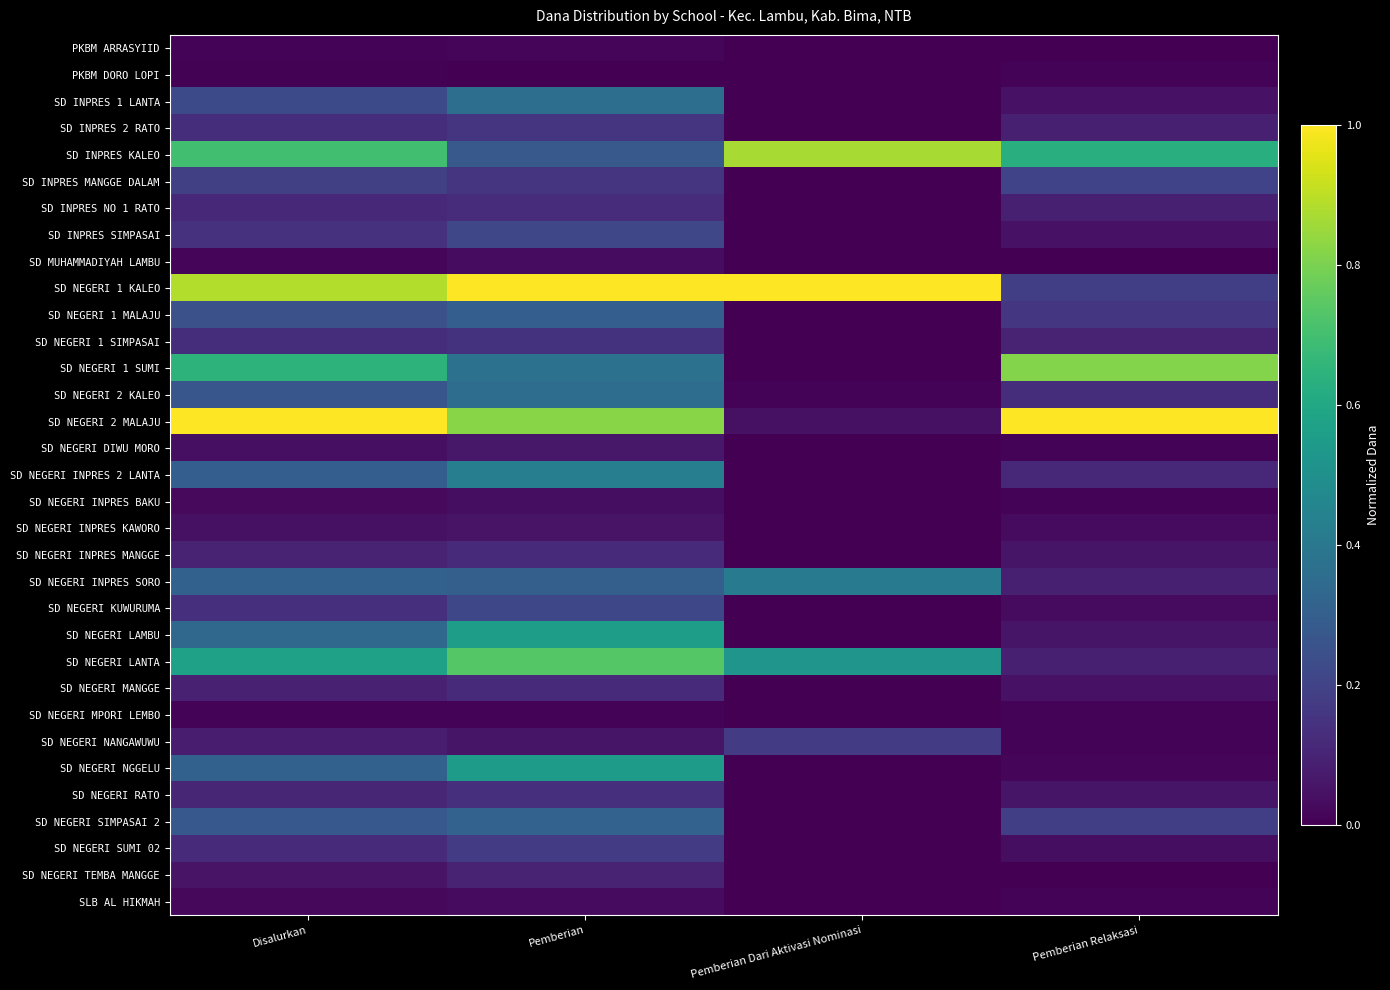

Reading left to right, extract all data points from this chart.

PKBM ARRASYIID: Disalurkan=0.0	Pemberian=0.0	Pemberian Dari Aktivasi Nominasi=0.0	Pemberian Relaksasi=0.0
PKBM DORO LOPI: Disalurkan=0.0	Pemberian=0.0	Pemberian Dari Aktivasi Nominasi=0.0	Pemberian Relaksasi=0.0
SD INPRES 1 LANTA: Disalurkan=0.2	Pemberian=0.4	Pemberian Dari Aktivasi Nominasi=0.0	Pemberian Relaksasi=0.0
SD INPRES 2 RATO: Disalurkan=0.1	Pemberian=0.2	Pemberian Dari Aktivasi Nominasi=0.0	Pemberian Relaksasi=0.1
SD INPRES KALEO: Disalurkan=0.7	Pemberian=0.3	Pemberian Dari Aktivasi Nominasi=0.9	Pemberian Relaksasi=0.6
SD INPRES MANGGE DALAM: Disalurkan=0.2	Pemberian=0.2	Pemberian Dari Aktivasi Nominasi=0.0	Pemberian Relaksasi=0.2
SD INPRES NO 1 RATO: Disalurkan=0.1	Pemberian=0.1	Pemberian Dari Aktivasi Nominasi=0.0	Pemberian Relaksasi=0.1
SD INPRES SIMPASAI: Disalurkan=0.1	Pemberian=0.2	Pemberian Dari Aktivasi Nominasi=0.0	Pemberian Relaksasi=0.0
SD MUHAMMADIYAH LAMBU: Disalurkan=0.0	Pemberian=0.0	Pemberian Dari Aktivasi Nominasi=0.0	Pemberian Relaksasi=0.0
SD NEGERI 1 KALEO: Disalurkan=0.9	Pemberian=1.0	Pemberian Dari Aktivasi Nominasi=1.0	Pemberian Relaksasi=0.2
SD NEGERI 1 MALAJU: Disalurkan=0.2	Pemberian=0.3	Pemberian Dari Aktivasi Nominasi=0.0	Pemberian Relaksasi=0.2
SD NEGERI 1 SIMPASAI: Disalurkan=0.1	Pemberian=0.1	Pemberian Dari Aktivasi Nominasi=0.0	Pemberian Relaksasi=0.1
SD NEGERI 1 SUMI: Disalurkan=0.6	Pemberian=0.4	Pemberian Dari Aktivasi Nominasi=0.0	Pemberian Relaksasi=0.8
SD NEGERI 2 KALEO: Disalurkan=0.3	Pemberian=0.4	Pemberian Dari Aktivasi Nominasi=0.0	Pemberian Relaksasi=0.1
SD NEGERI 2 MALAJU: Disalurkan=1.0	Pemberian=0.8	Pemberian Dari Aktivasi Nominasi=0.0	Pemberian Relaksasi=1.0
SD NEGERI DIWU MORO: Disalurkan=0.0	Pemberian=0.1	Pemberian Dari Aktivasi Nominasi=0.0	Pemberian Relaksasi=0.0
SD NEGERI INPRES 2 LANTA: Disalurkan=0.3	Pemberian=0.4	Pemberian Dari Aktivasi Nominasi=0.0	Pemberian Relaksasi=0.1
SD NEGERI INPRES BAKU: Disalurkan=0.0	Pemberian=0.0	Pemberian Dari Aktivasi Nominasi=0.0	Pemberian Relaksasi=0.0
SD NEGERI INPRES KAWORO: Disalurkan=0.0	Pemberian=0.1	Pemberian Dari Aktivasi Nominasi=0.0	Pemberian Relaksasi=0.0
SD NEGERI INPRES MANGGE: Disalurkan=0.1	Pemberian=0.1	Pemberian Dari Aktivasi Nominasi=0.0	Pemberian Relaksasi=0.1
SD NEGERI INPRES SORO: Disalurkan=0.3	Pemberian=0.3	Pemberian Dari Aktivasi Nominasi=0.4	Pemberian Relaksasi=0.1
SD NEGERI KUWURUMA: Disalurkan=0.1	Pemberian=0.2	Pemberian Dari Aktivasi Nominasi=0.0	Pemberian Relaksasi=0.0
SD NEGERI LAMBU: Disalurkan=0.3	Pemberian=0.6	Pemberian Dari Aktivasi Nominasi=0.0	Pemberian Relaksasi=0.1
SD NEGERI LANTA: Disalurkan=0.6	Pemberian=0.7	Pemberian Dari Aktivasi Nominasi=0.5	Pemberian Relaksasi=0.1
SD NEGERI MANGGE: Disalurkan=0.1	Pemberian=0.1	Pemberian Dari Aktivasi Nominasi=0.0	Pemberian Relaksasi=0.0
SD NEGERI MPORI LEMBO: Disalurkan=0.0	Pemberian=0.0	Pemberian Dari Aktivasi Nominasi=0.0	Pemberian Relaksasi=0.0
SD NEGERI NANGAWUWU: Disalurkan=0.1	Pemberian=0.1	Pemberian Dari Aktivasi Nominasi=0.2	Pemberian Relaksasi=0.0
SD NEGERI NGGELU: Disalurkan=0.3	Pemberian=0.5	Pemberian Dari Aktivasi Nominasi=0.0	Pemberian Relaksasi=0.0
SD NEGERI RATO: Disalurkan=0.1	Pemberian=0.1	Pemberian Dari Aktivasi Nominasi=0.0	Pemberian Relaksasi=0.1
SD NEGERI SIMPASAI 2: Disalurkan=0.3	Pemberian=0.3	Pemberian Dari Aktivasi Nominasi=0.0	Pemberian Relaksasi=0.2
SD NEGERI SUMI 02: Disalurkan=0.1	Pemberian=0.2	Pemberian Dari Aktivasi Nominasi=0.0	Pemberian Relaksasi=0.0
SD NEGERI TEMBA MANGGE: Disalurkan=0.1	Pemberian=0.1	Pemberian Dari Aktivasi Nominasi=0.0	Pemberian Relaksasi=0.0
SLB AL HIKMAH: Disalurkan=0.0	Pemberian=0.0	Pemberian Dari Aktivasi Nominasi=0.0	Pemberian Relaksasi=0.0